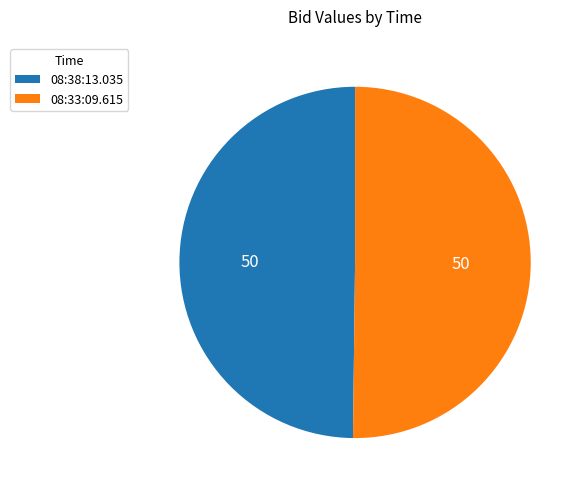

How many slices are in this pie chart?

2